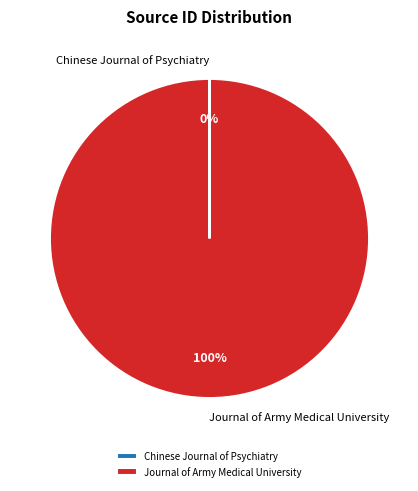

To the nearest percent, what is the difference between the largest and smallest slice percentages?

100%